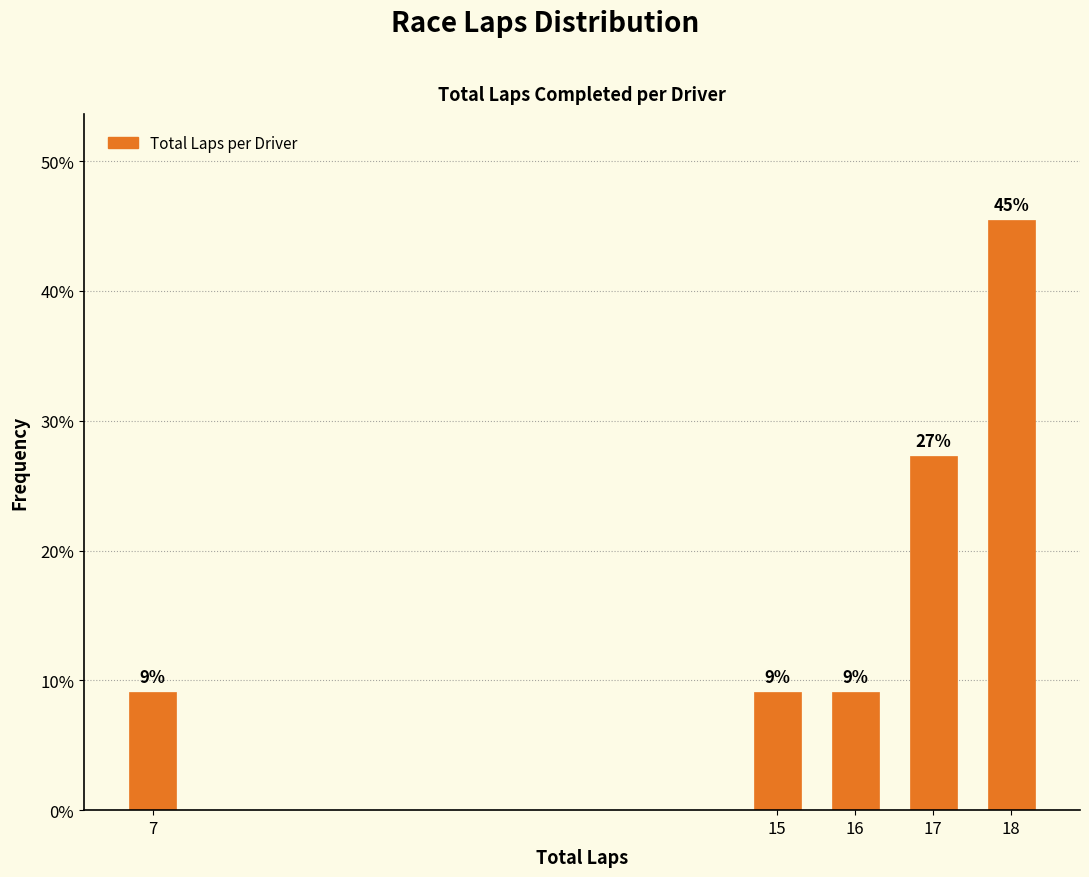

How many bars are there in total?

5